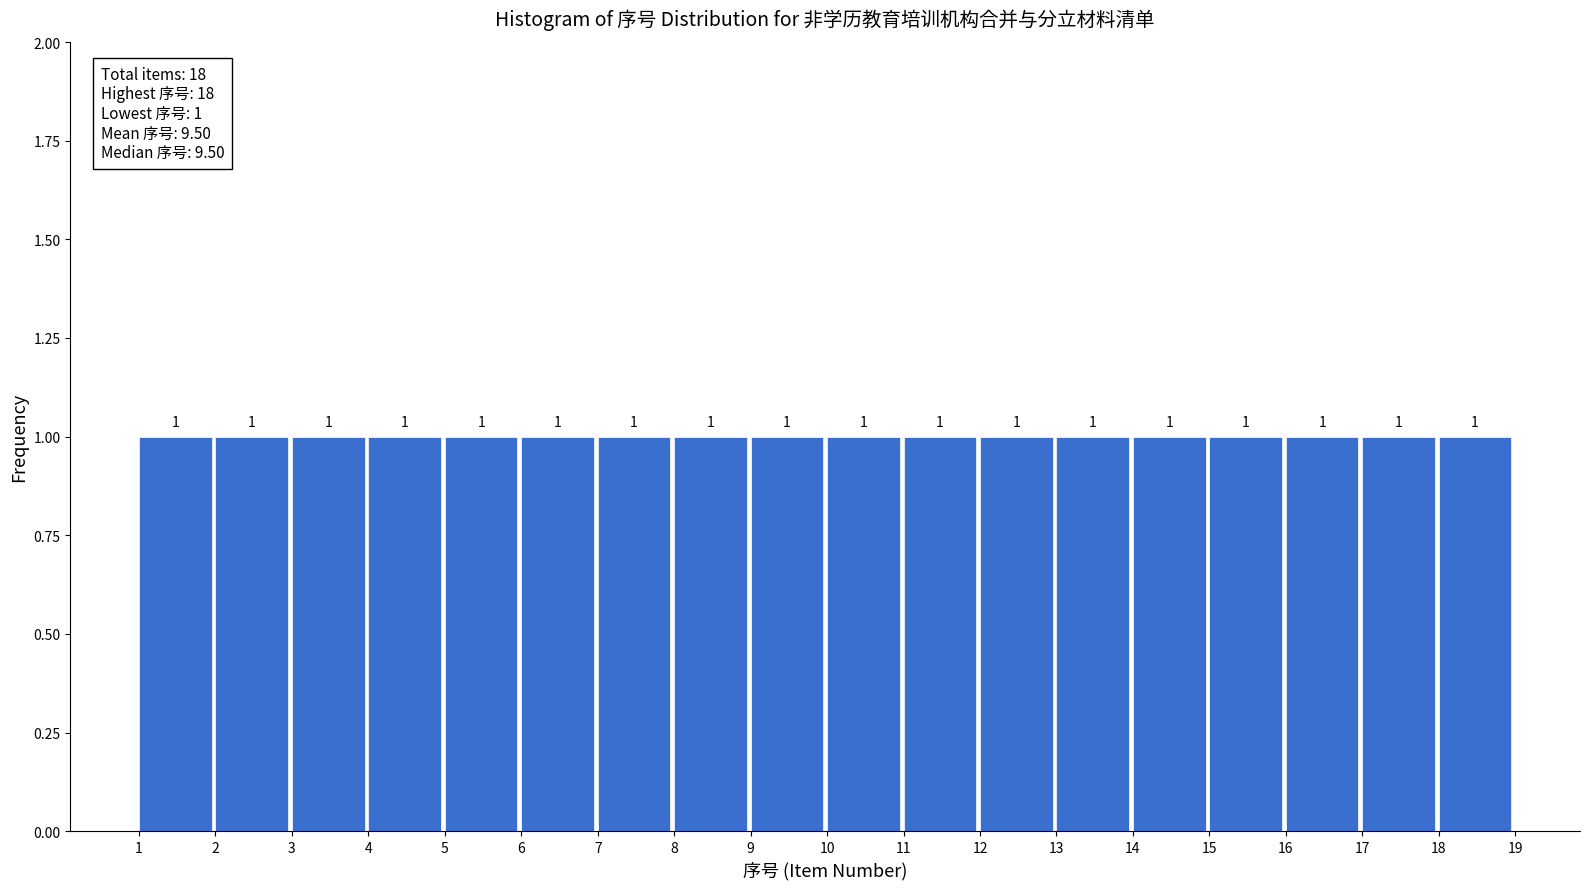

Reading left to right, transcribe this chart: for each bar, give the range it covers on the x-axis and its height.

1 to 2: 1
2 to 3: 1
3 to 4: 1
4 to 5: 1
5 to 6: 1
6 to 7: 1
7 to 8: 1
8 to 9: 1
9 to 10: 1
10 to 11: 1
11 to 12: 1
12 to 13: 1
13 to 14: 1
14 to 15: 1
15 to 16: 1
16 to 17: 1
17 to 18: 1
18 to 19: 1